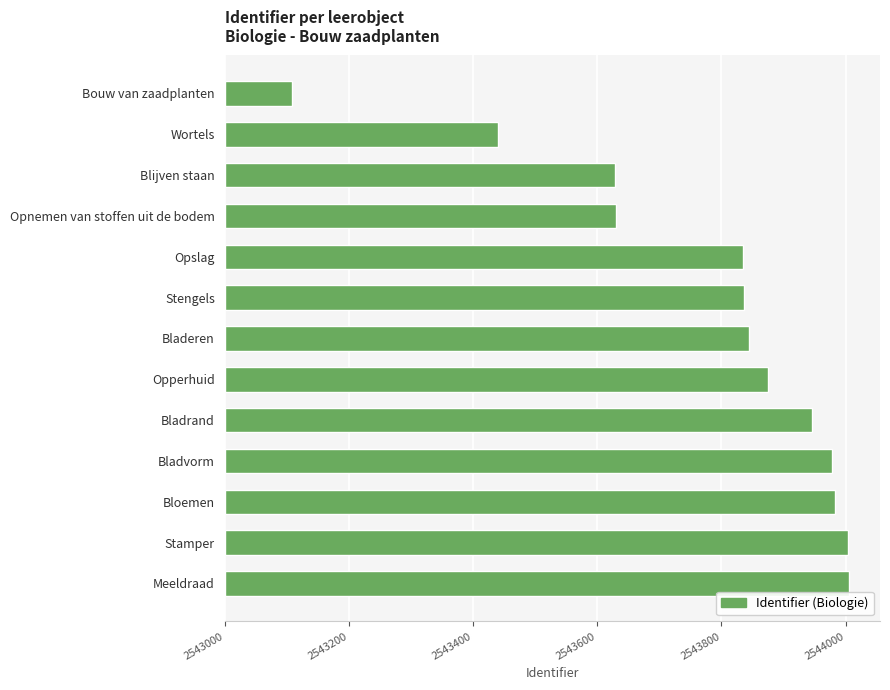

Are the bars horizontal?

Yes